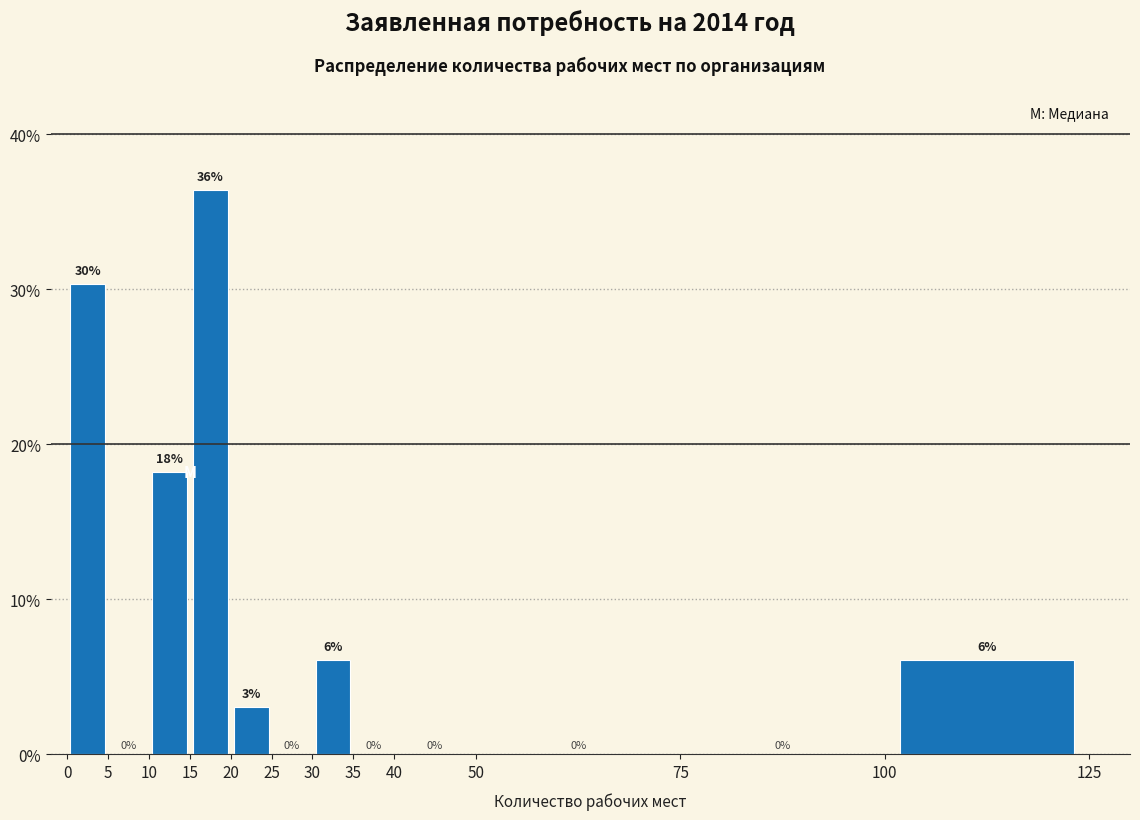

Over which range of the x-axis is the bar tallest?

15 to 20